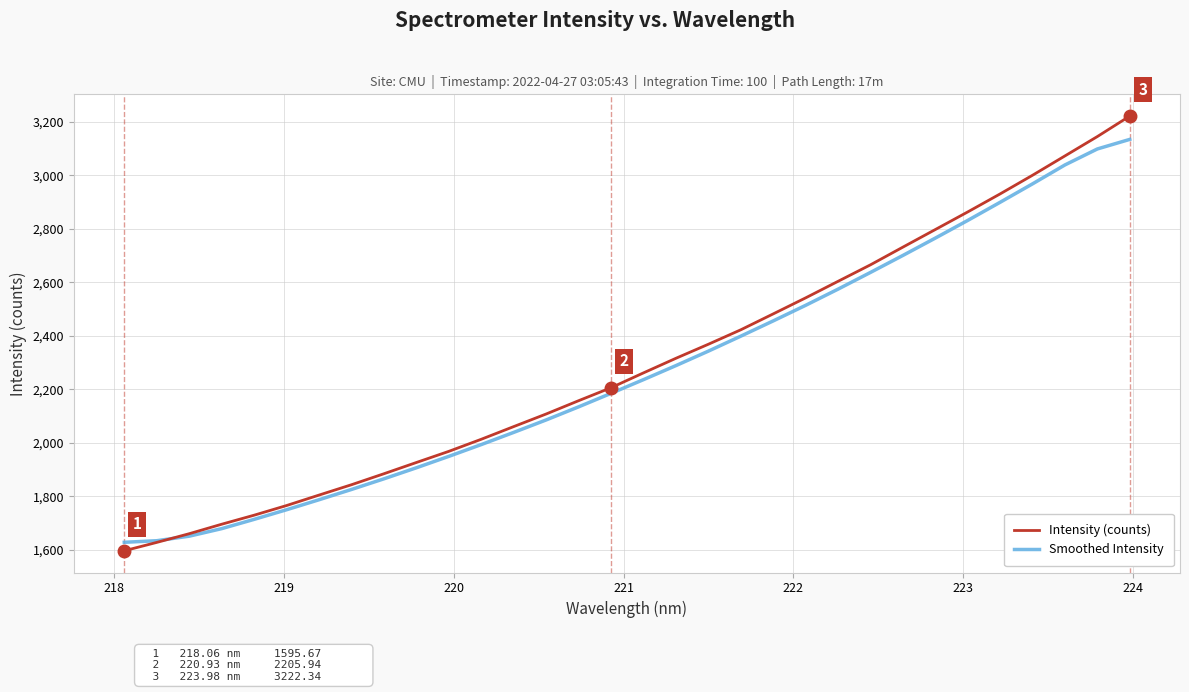

List the series in order of their peak value, highest first.

Intensity (counts), Smoothed Intensity